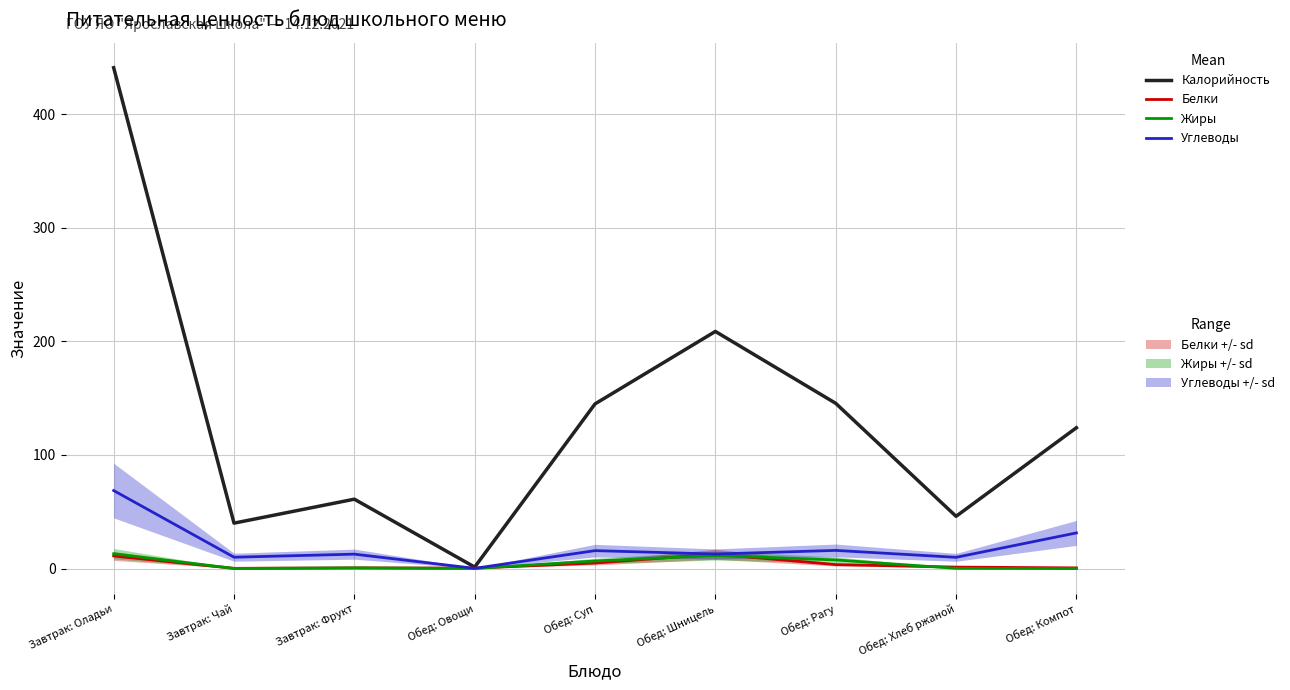

How many data points does each series have?

9